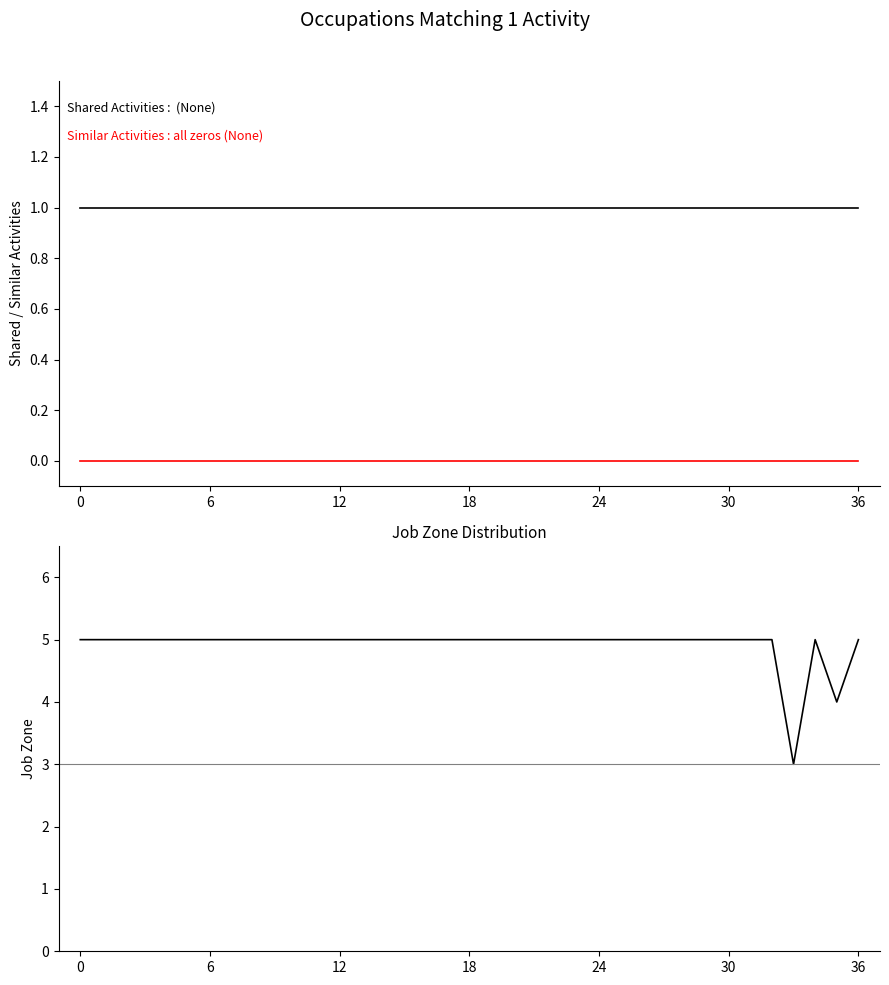

How many series are shown in this chart?

3